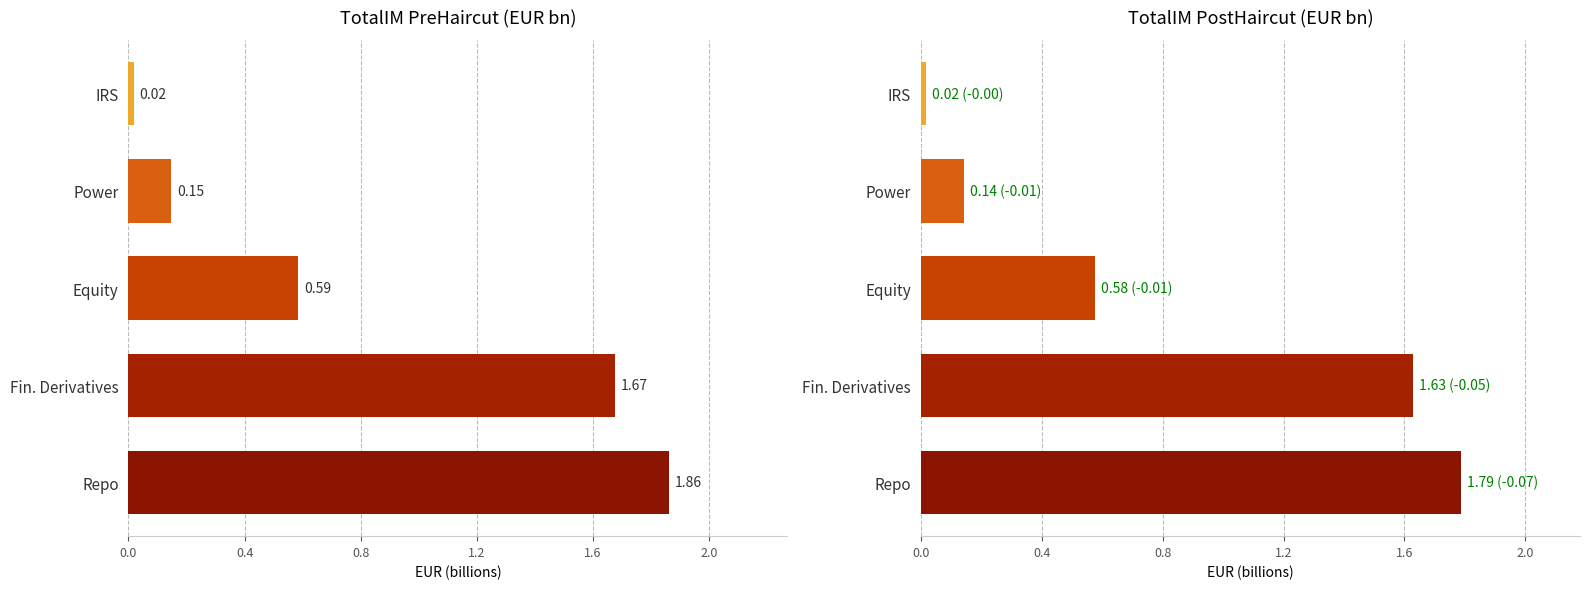

What is the difference between the maximum and second lowest values?

1.6